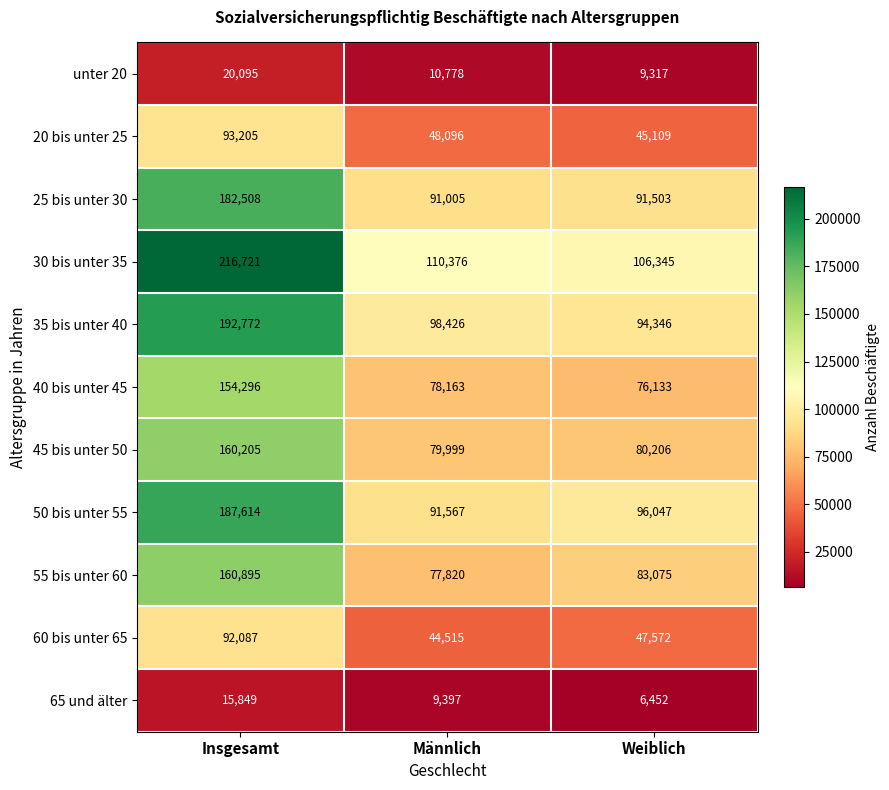

The 25 bis unter 30 series shows 158120 at Weiblich. True or false?

False